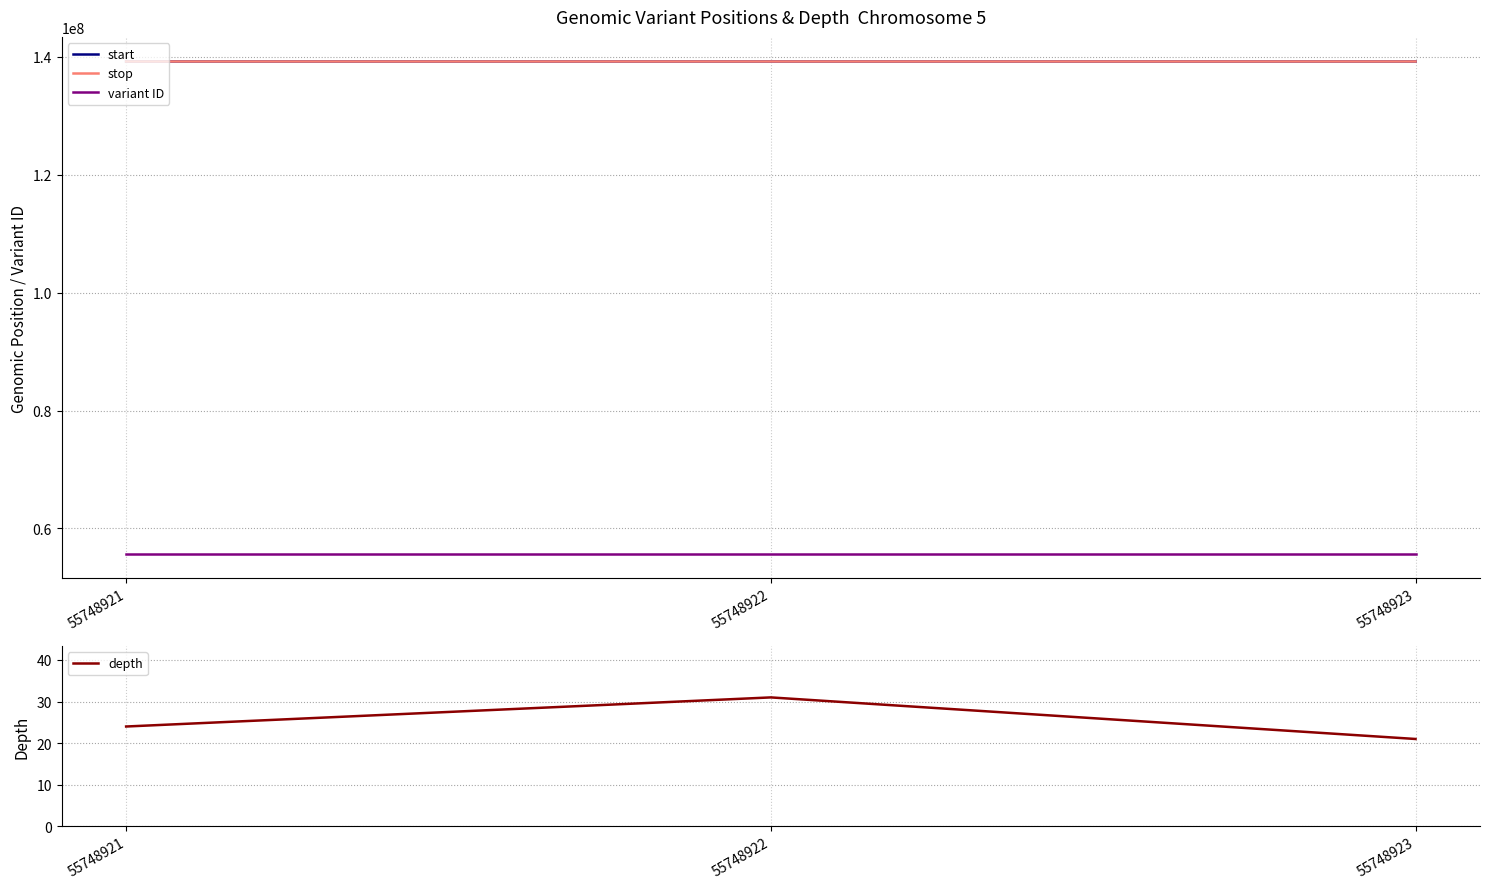

What is the maximum value shown in the chart?

139192272